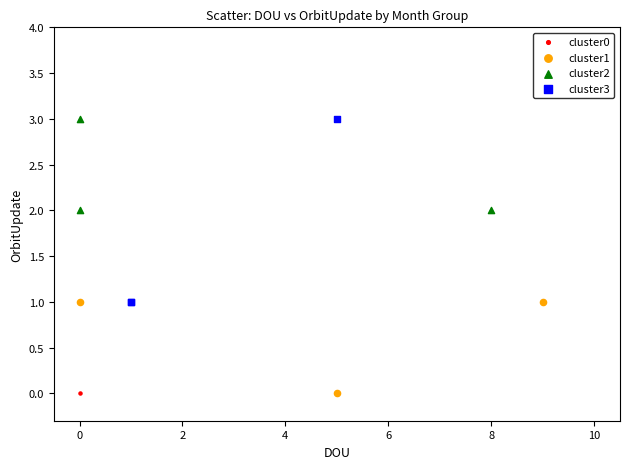

Which series has the largest Y range (max minus min)?

cluster3